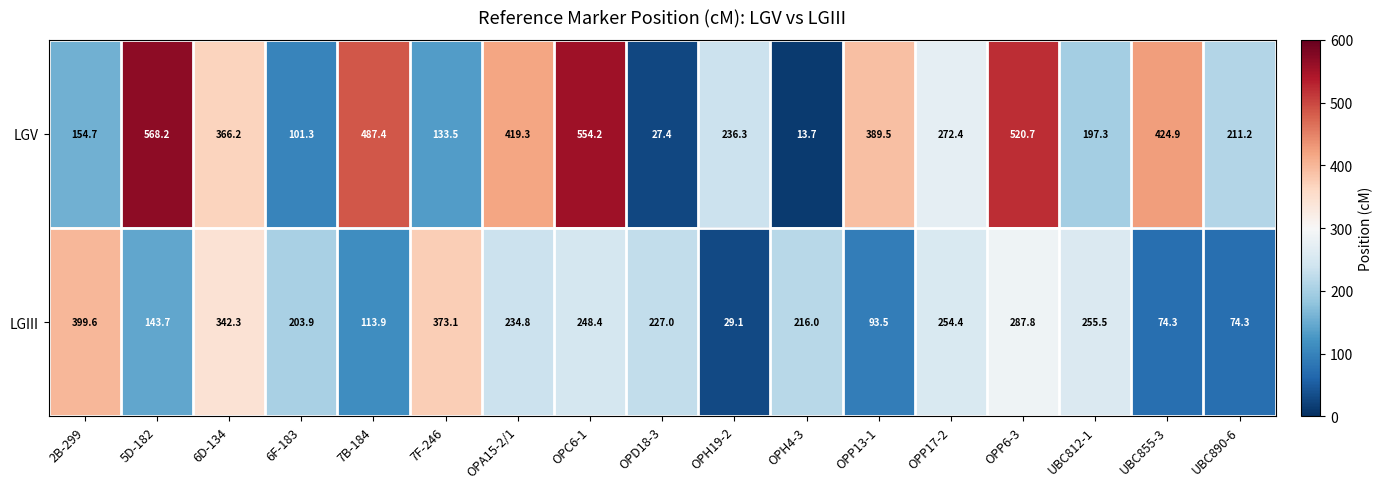

Where does the LGV series first go above 272?

5D-182